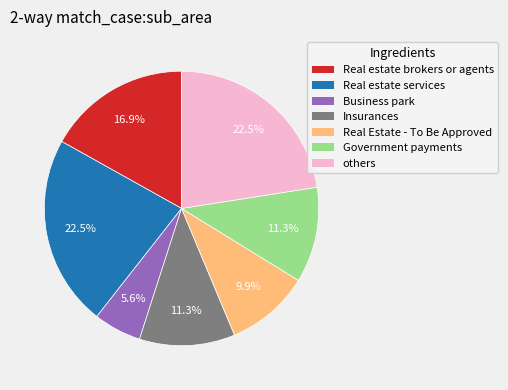

Is there any slice that represents more than half of the pie?

No